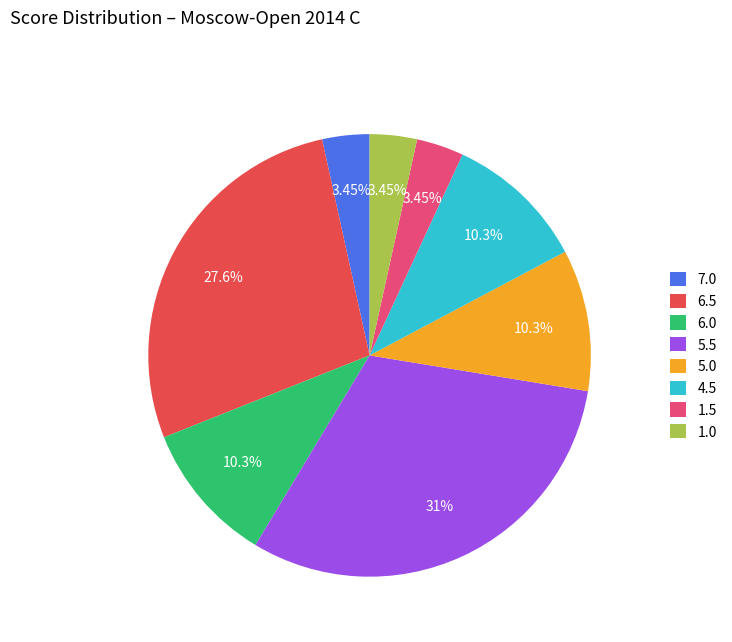

Does any single category account for the majority?

No